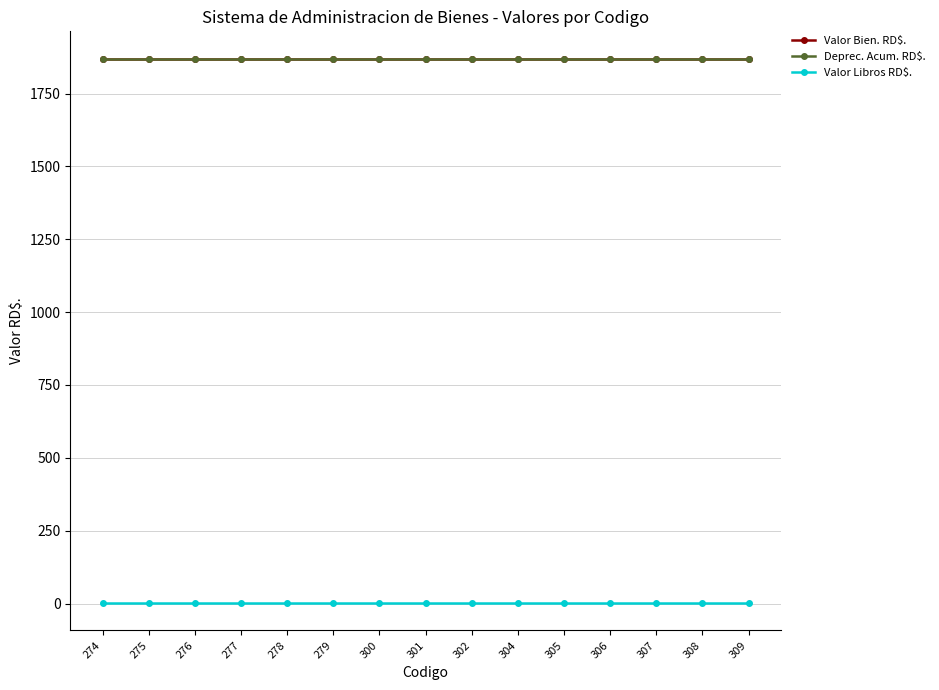

What is the value of the Deprec. Acum. RD$. point at the 9th from the left?

1870